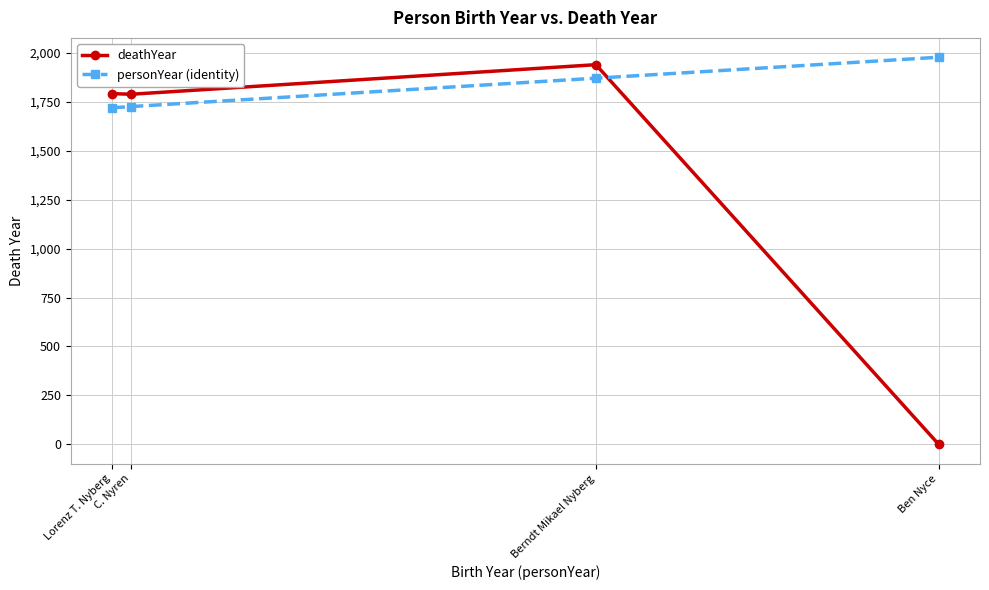

Where is the first local maximum for deathYear?

Berndt Mikael Nyberg